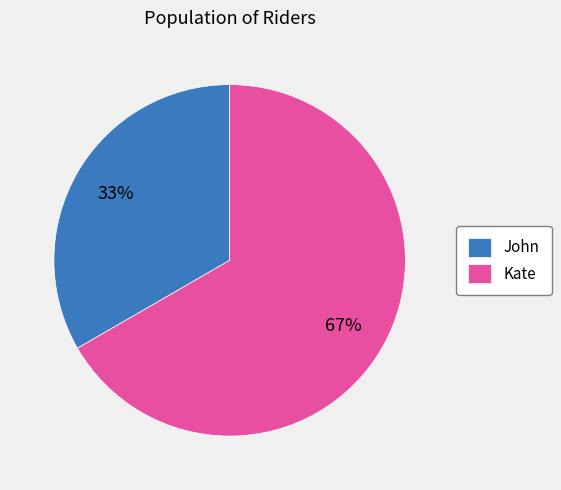

Which has a higher value, Kate or John?

Kate